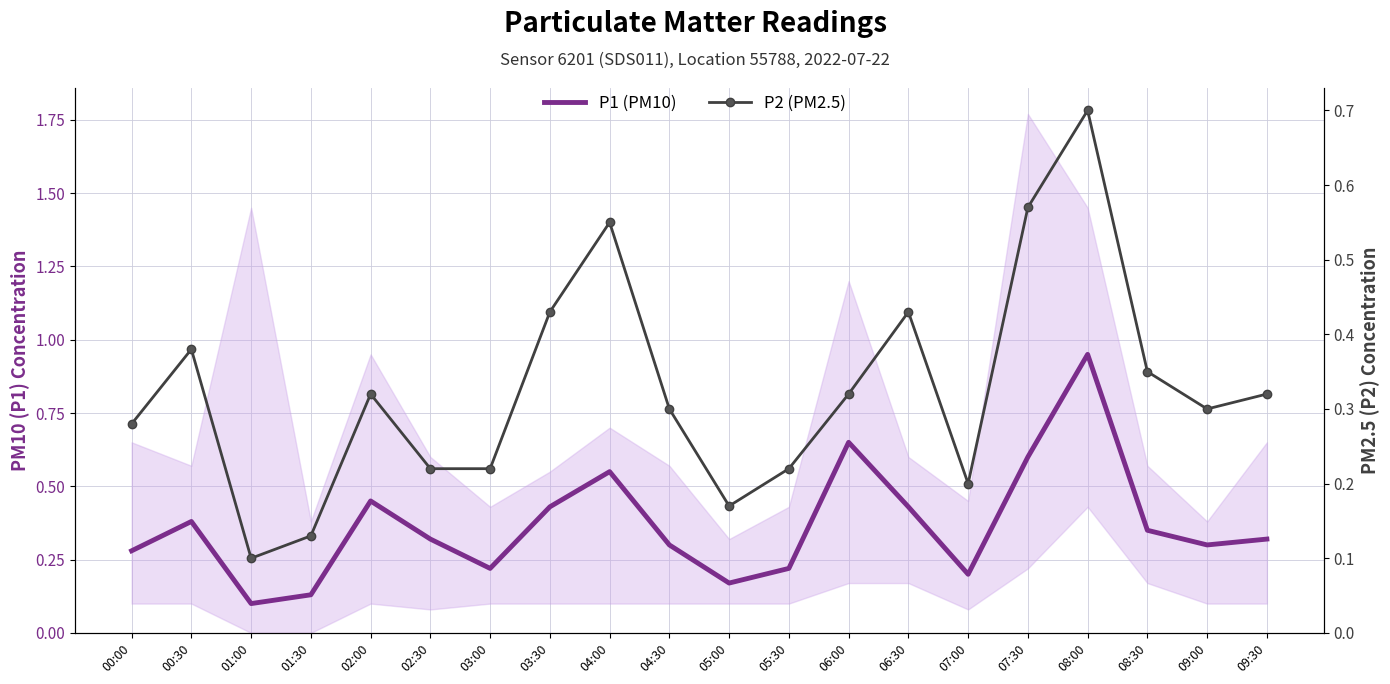

True or false: P2 (PM2.5) and P1 (PM10) intersect in this chart.

False